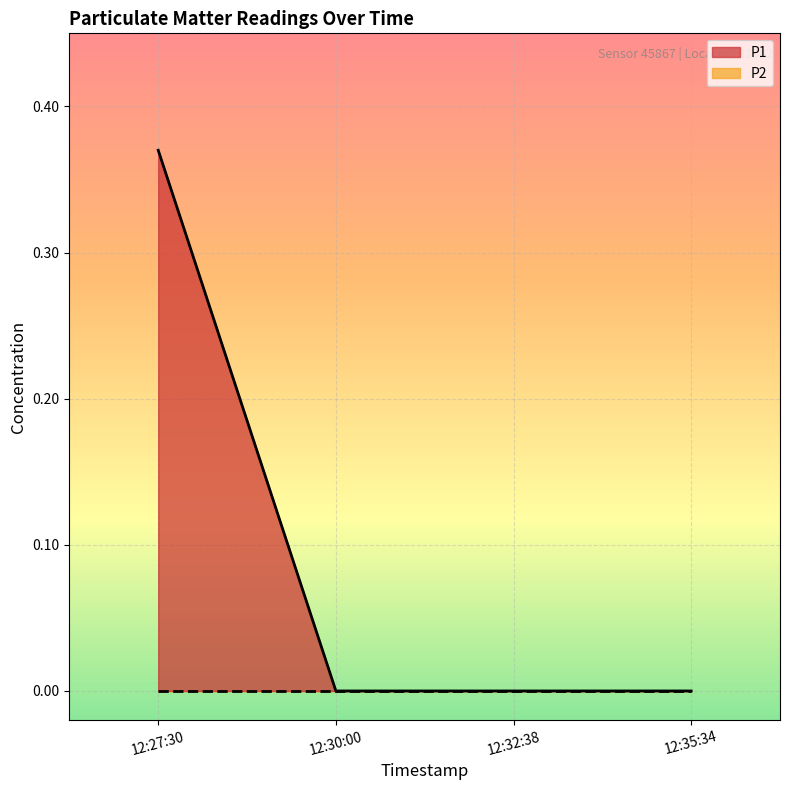

The value at 12:27:30 is 0.4. True or false?

True